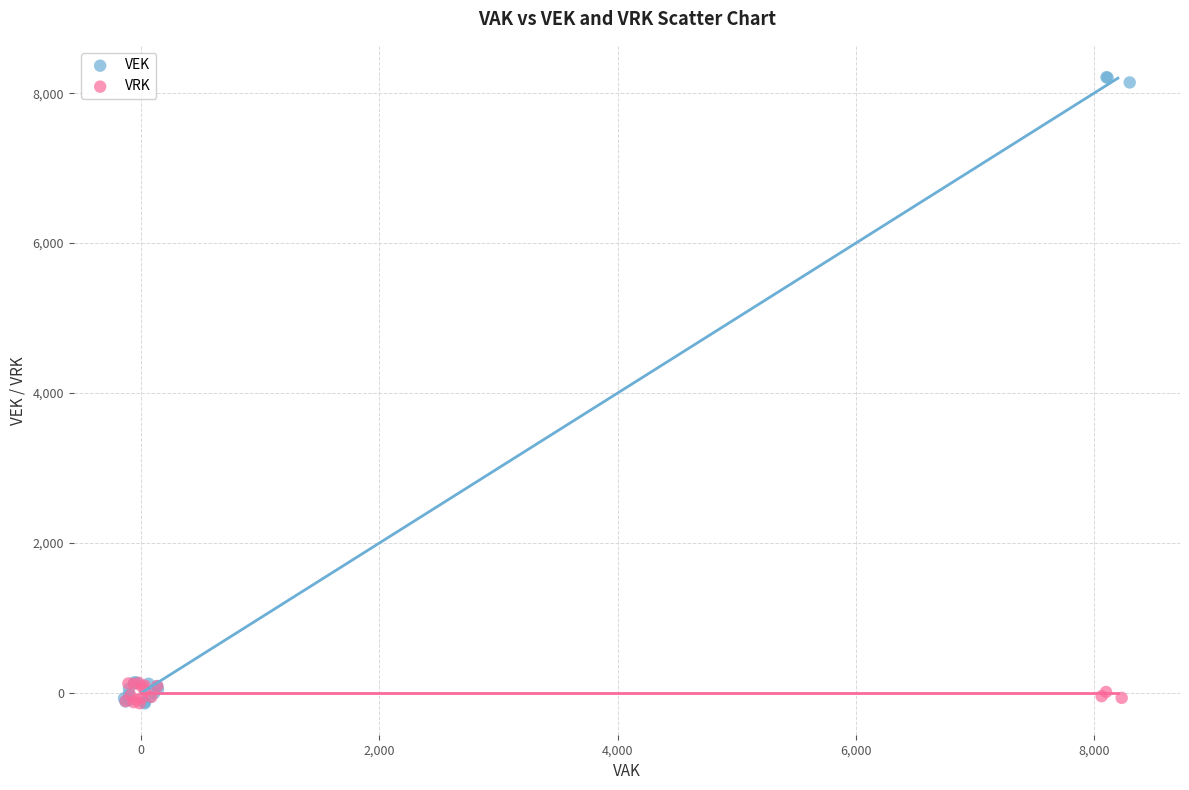

Which series reaches the maximum Y coordinate?

VEK